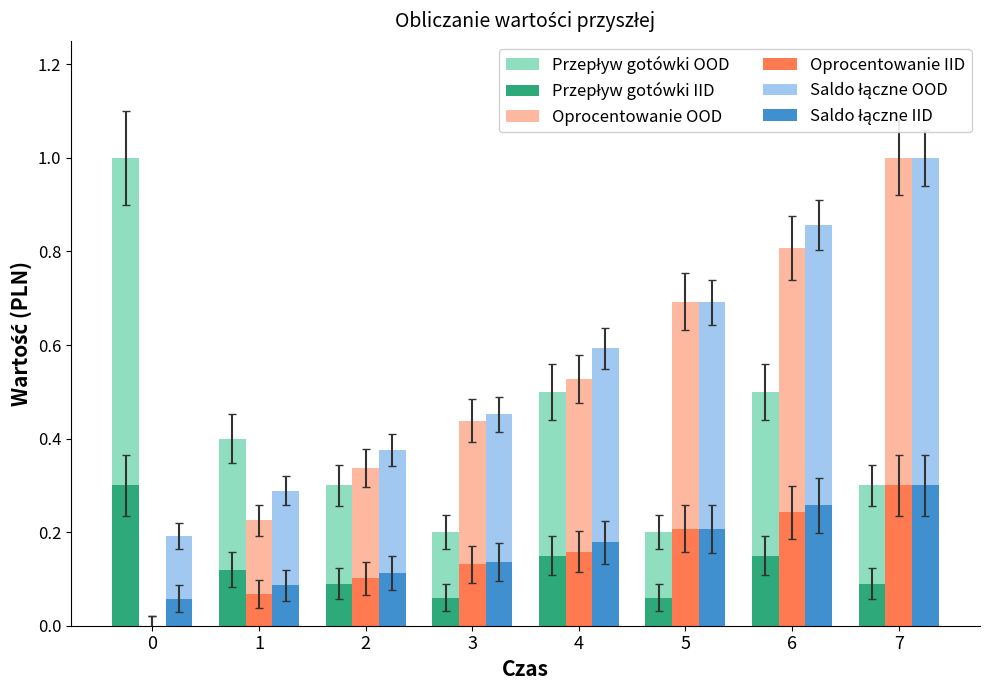

At which category is the sum across all series the highest?

7